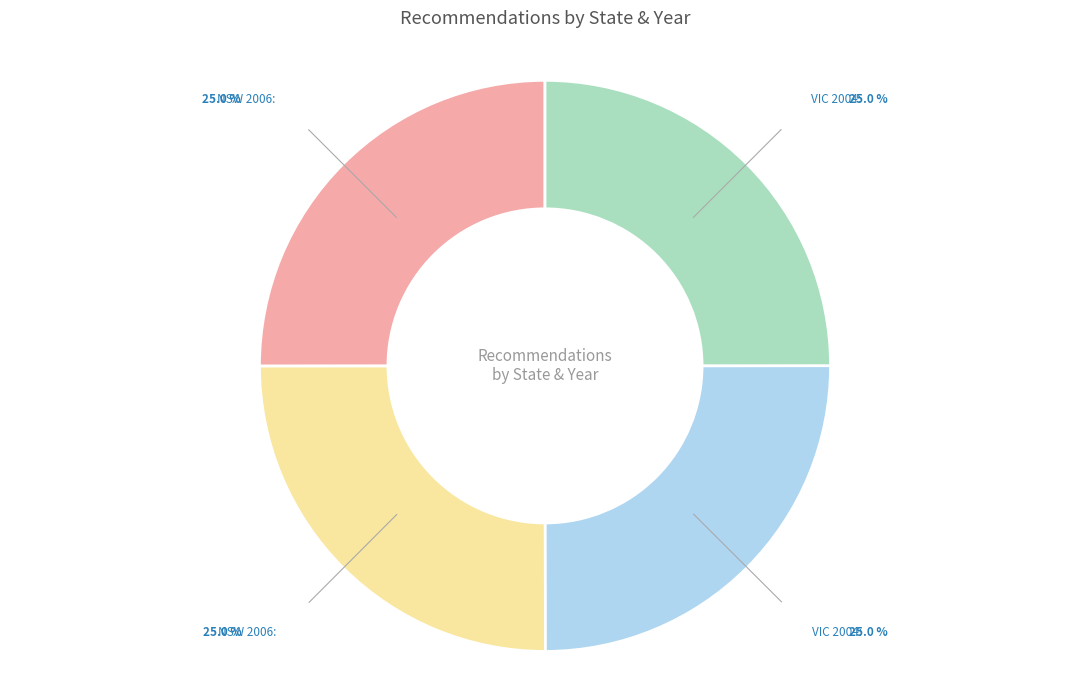

How many segments does this pie chart have?

4